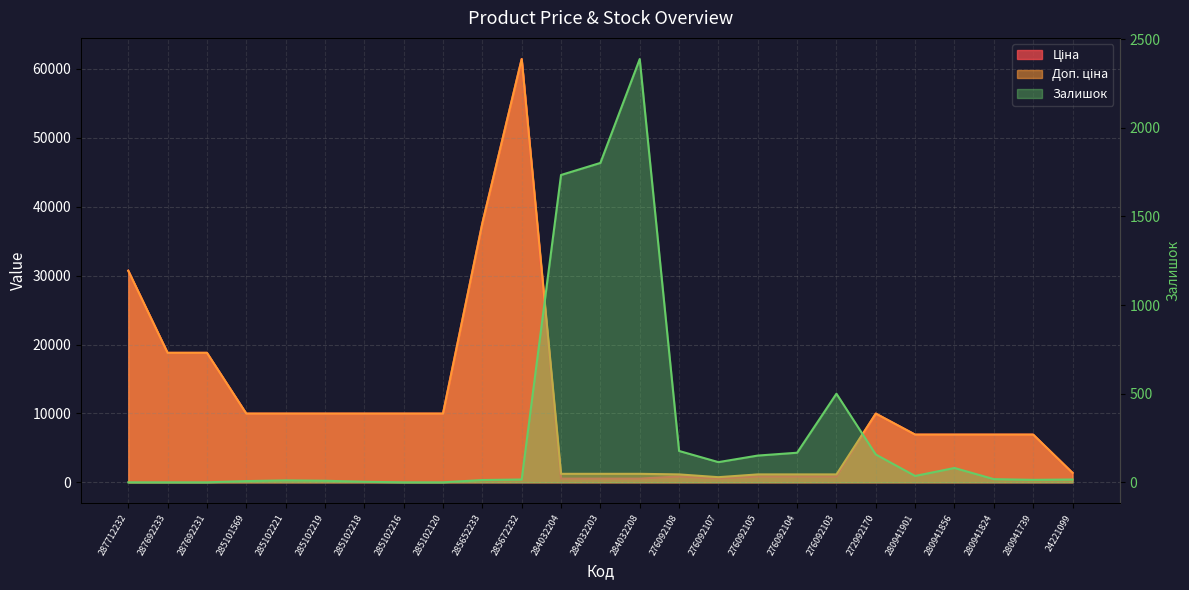

Reading left to right, what are all the values shown in this chart?

Ціна: 30717.1	18796.8	18796.8	9975.0	9975.0	9975.0	9975.0	9975.0	9975.0	37593.6	61434.3	539.0	539.0	539.0	848.4	551.5	848.4	848.4	848.4	9975.0	6925.7	6925.7	6925.7	6925.7	1375.4
Доп. ціна: 30717.1	18796.8	18796.8	9975.0	9975.0	9975.0	9975.0	9975.0	9975.0	37593.6	61434.3	1235.4	1235.4	1235.4	1149.7	747.0	1149.7	1149.7	1149.7	9975.0	6925.7	6925.7	6925.7	6925.7	1375.0
Залишок: 0.0	0.0	0.0	7.0	11.0	9.0	3.0	0.0	0.0	13.0	16.0	1734.0	1802.0	2388.0	177.0	114.0	151.0	167.0	500.0	157.0	36.0	81.0	18.0	14.0	16.0